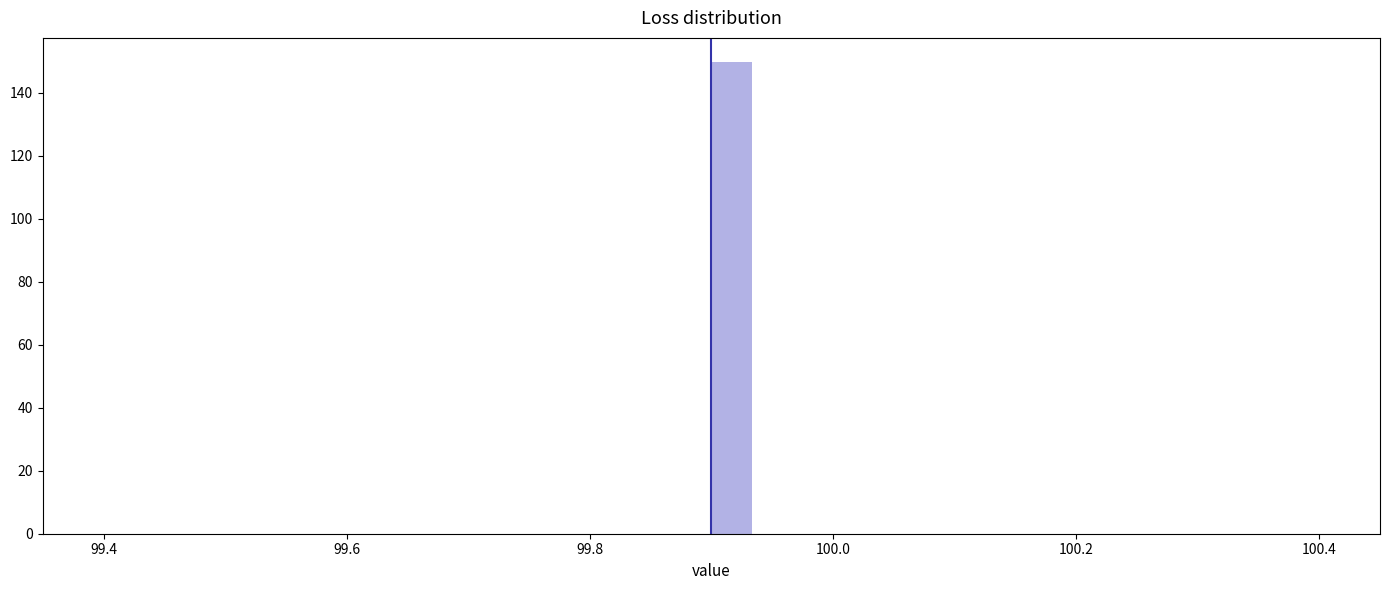

Around what value on the x-axis is the tallest bar? Give the approximate position of its centre, as read against the axis.

99.92